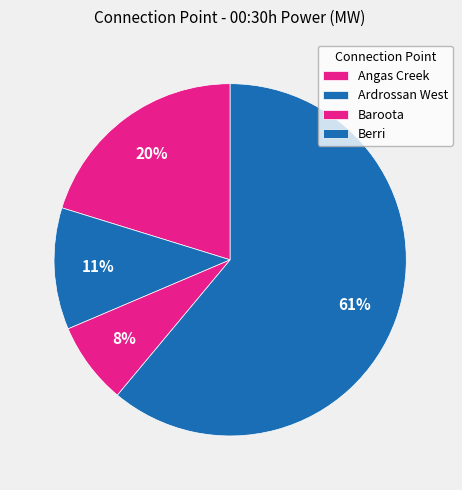

How many slices are in this pie chart?

4